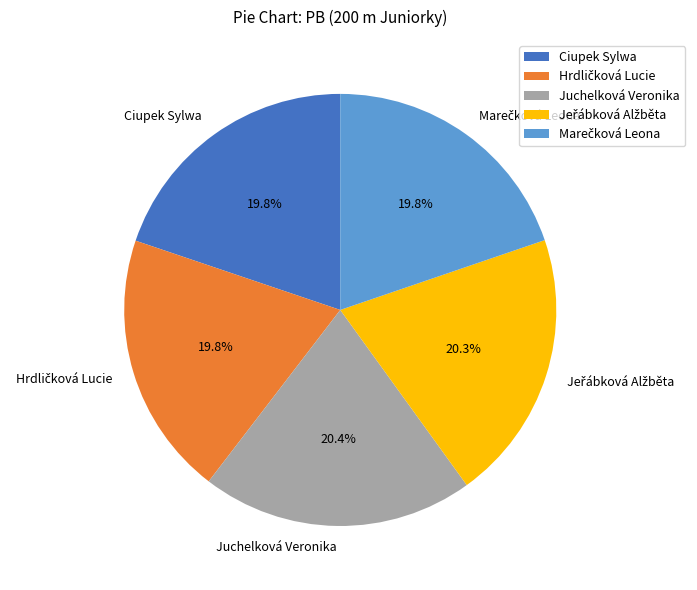

Is it true that Juchelková Veronika is 27% of the pie?

False